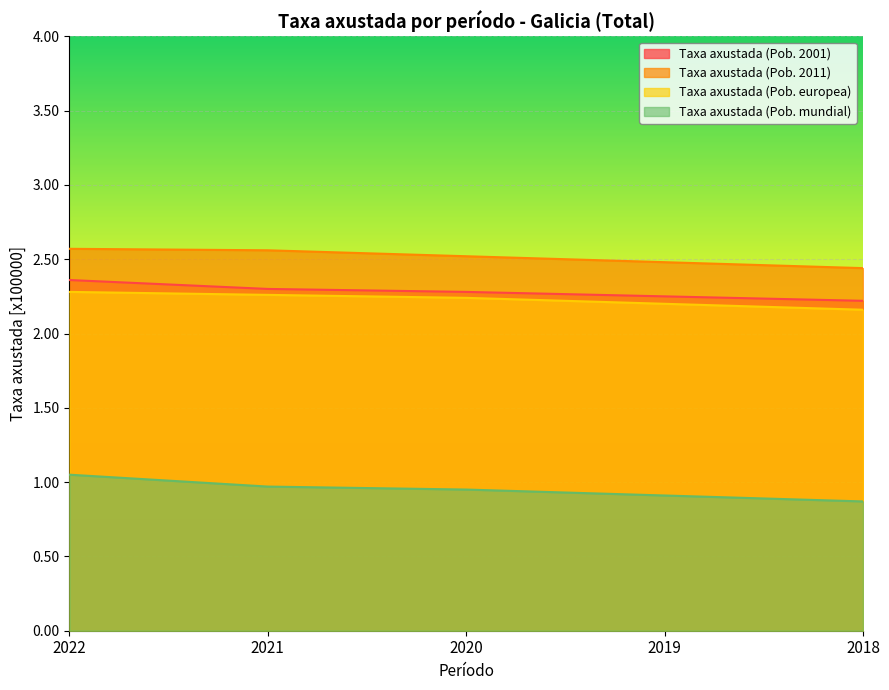

Reading left to right, what are all the values shown in this chart?

Taxa axustada (Pob. 2001): 2.4	2.3	2.3	2.2	2.2
Taxa axustada (Pob. 2011): 2.6	2.6	2.5	2.5	2.4
Taxa axustada (Pob. europea): 2.3	2.3	2.2	2.2	2.2
Taxa axustada (Pob. mundial): 1.1	1.0	0.9	0.9	0.9